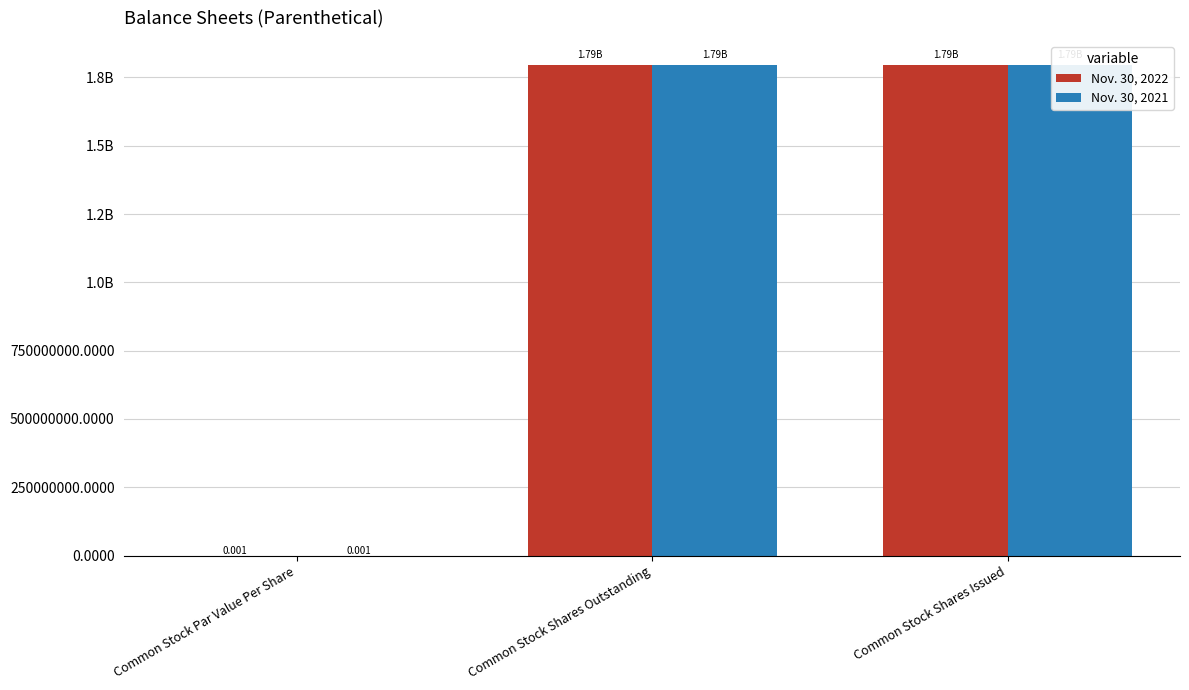

Reading right to left, extract all data points from this chart.

Nov. 30, 2022: Common Stock Shares Issued=1794271048.0	Common Stock Shares Outstanding=1794271048.0	Common Stock Par Value Per Share=0.0
Nov. 30, 2021: Common Stock Shares Issued=1794271048.0	Common Stock Shares Outstanding=1794271048.0	Common Stock Par Value Per Share=0.0